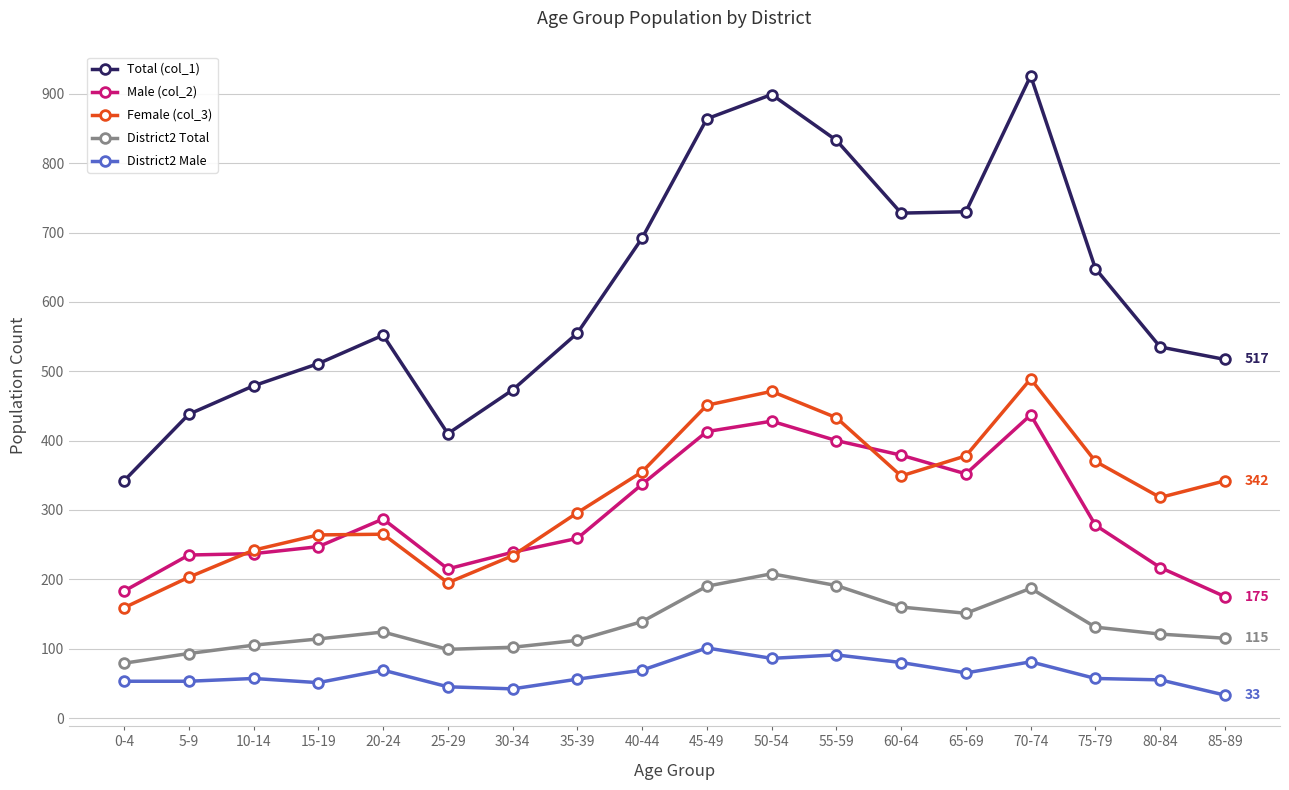

What is the difference between the District2 Total values at 15-19 and 35-39?

2